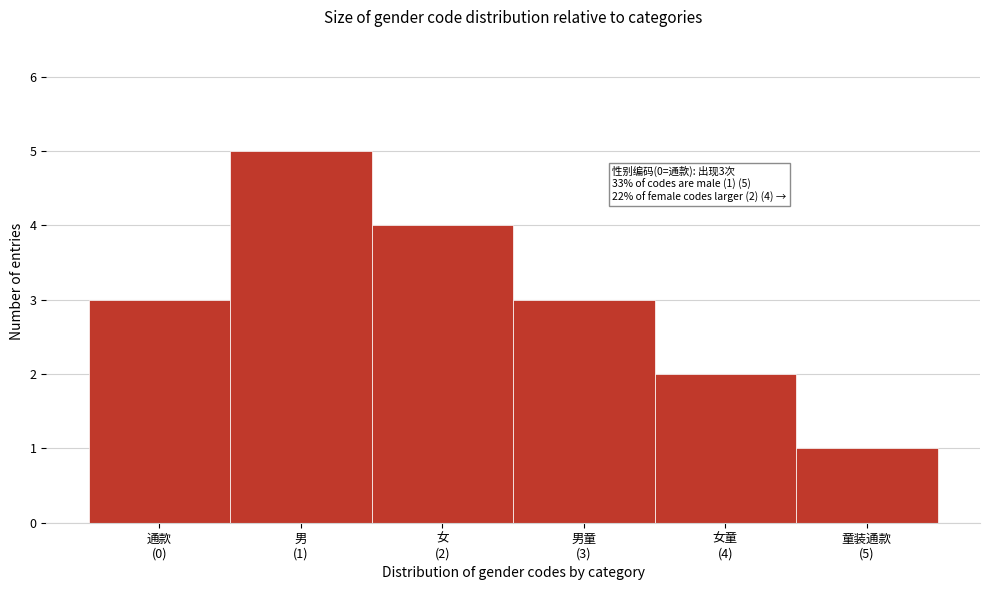

Reading left to right, list all the values displayed in this chart.

3	5	4	3	2	1